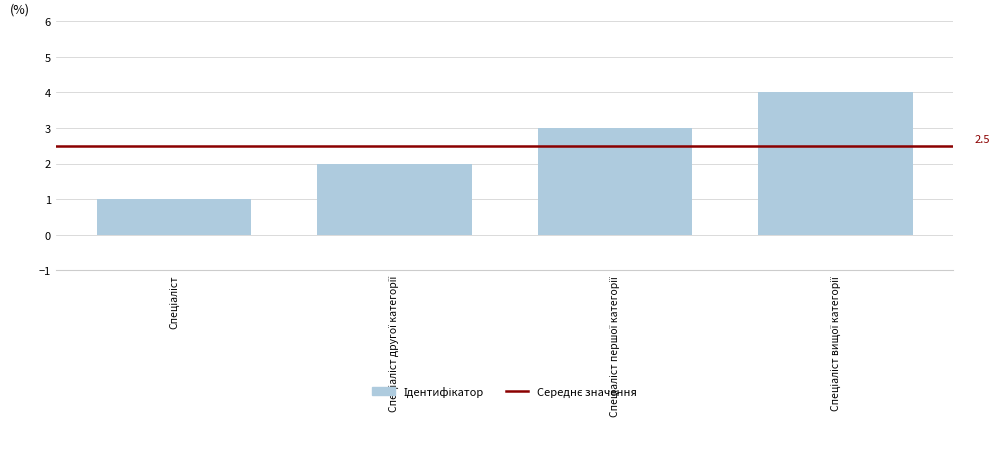

What is the sum of all values?

10